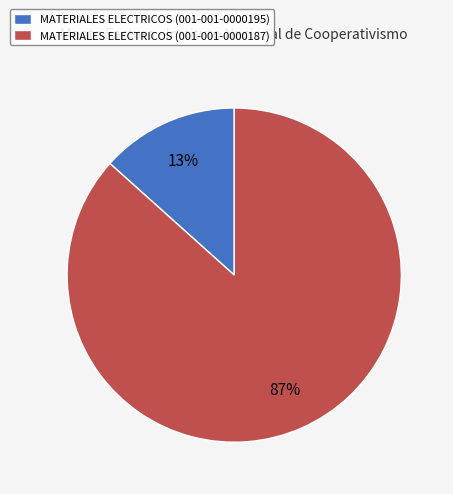

Do MATERIALES ELECTRICOS (001-001-0000195) and MATERIALES ELECTRICOS (001-001-0000187) together represent more than half of the pie?

Yes